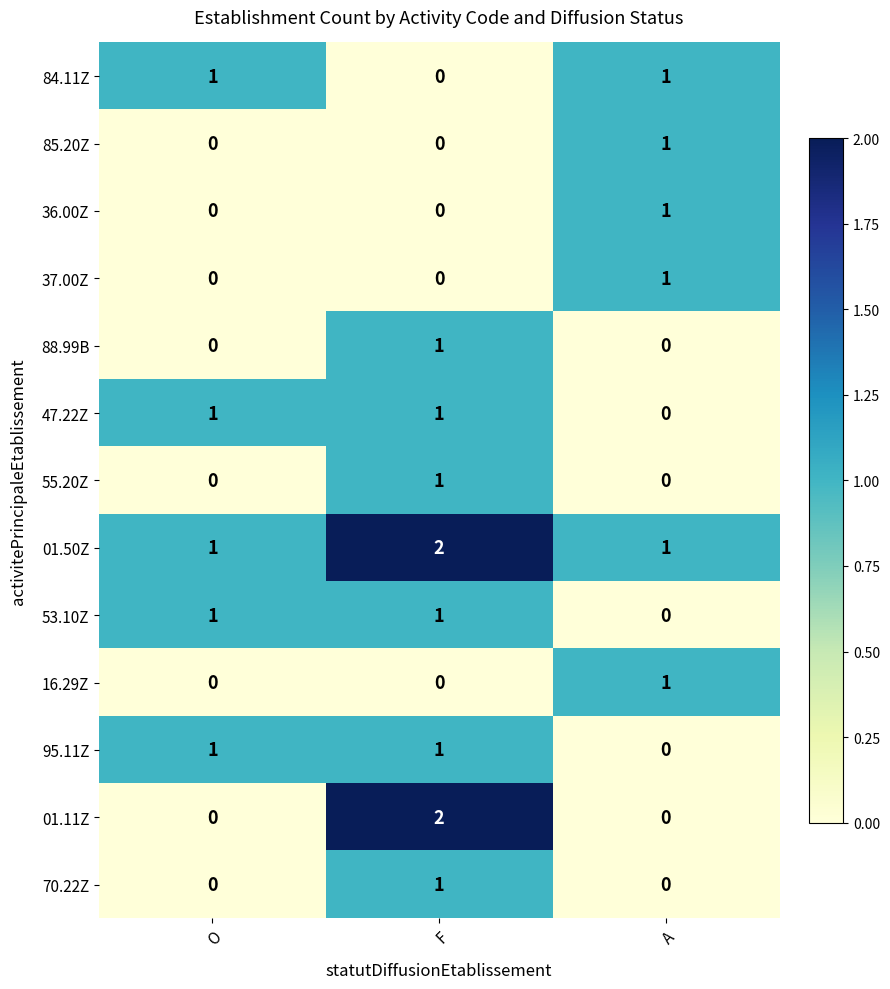

Count the number of categories in the chart.

3